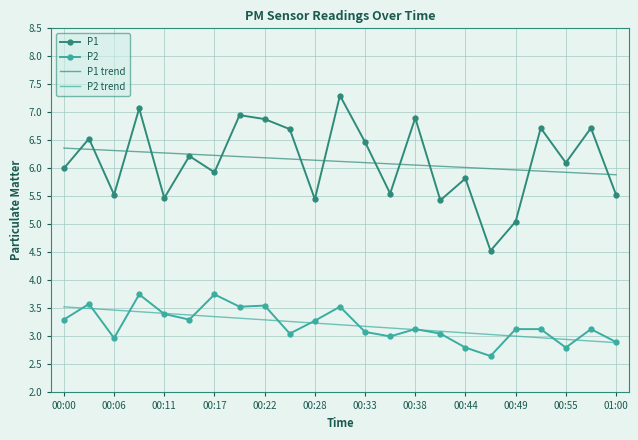

True or false: P2 and P1 trend intersect in this chart.

False